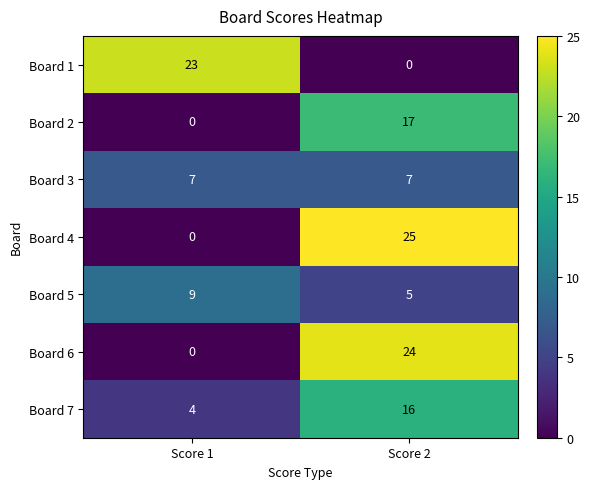

What is the maximum value shown in the chart?

25